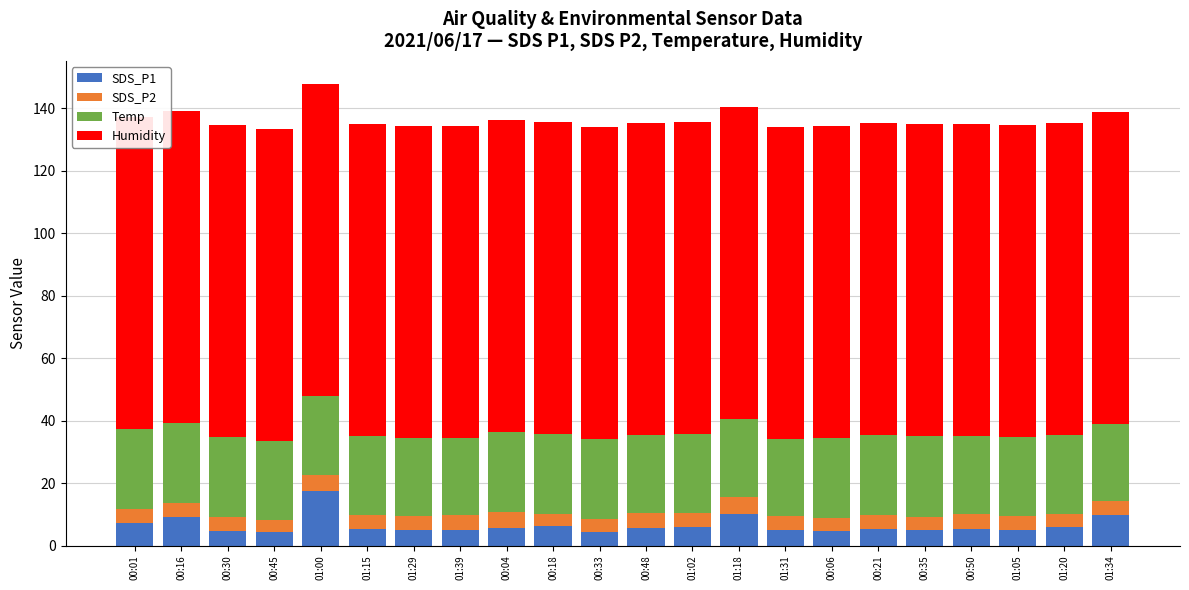

How many data points does each series have?

22